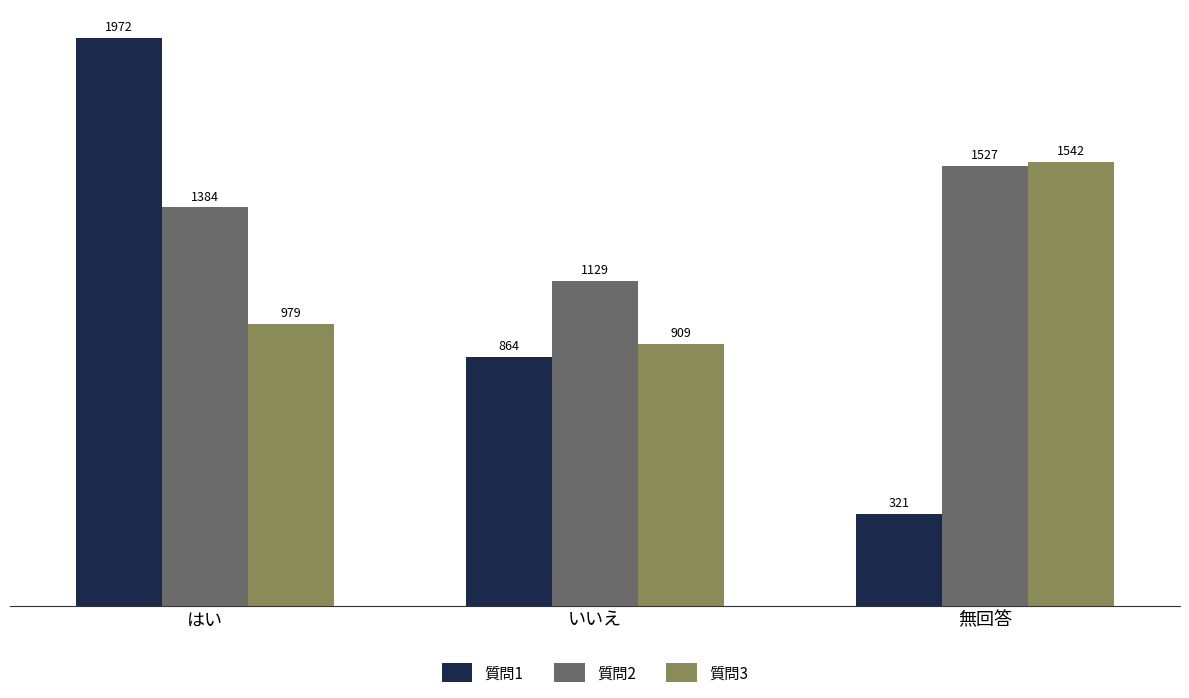

Rank the series at いいえ from highest to lowest value.

質問2, 質問3, 質問1